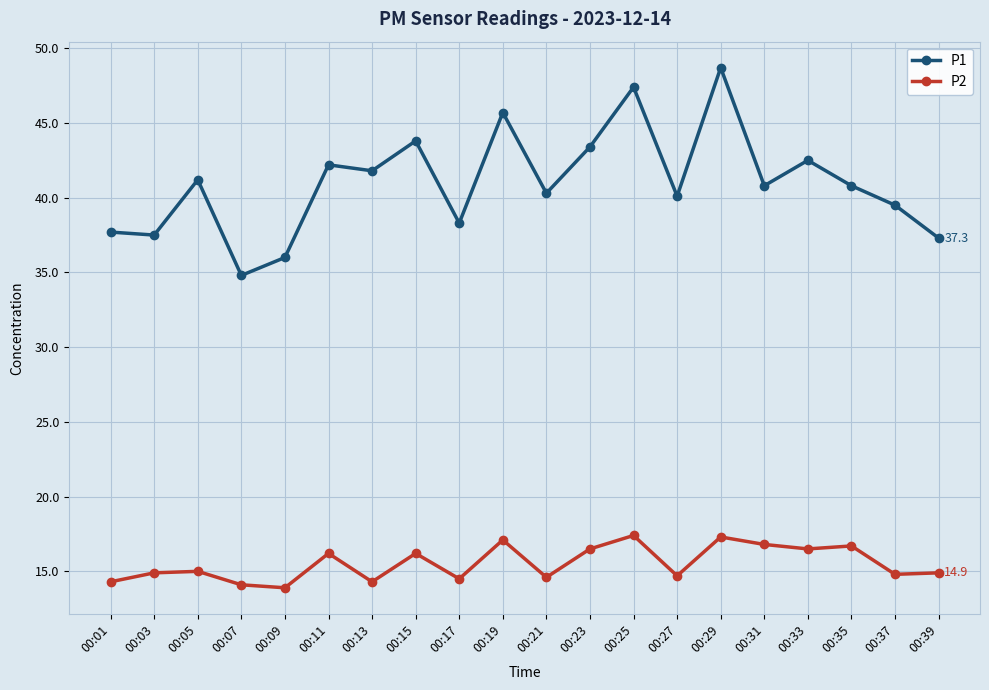

What is the difference between the P1 values at 00:27 and 00:39?

2.8